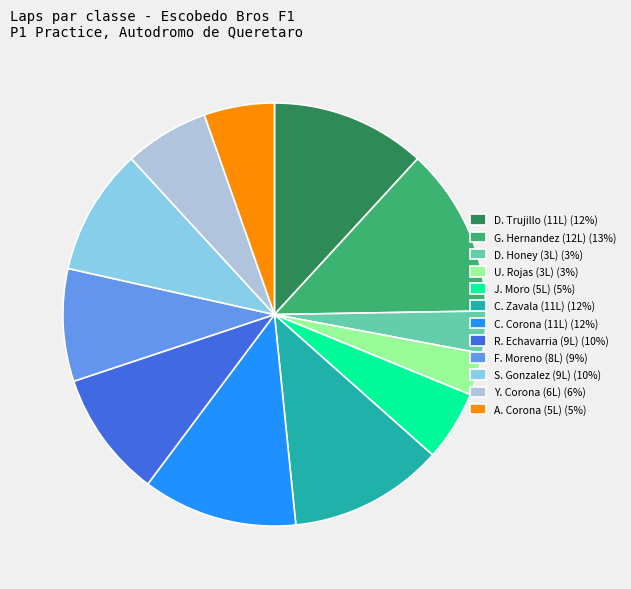

Which slice is the largest?

G. Hernandez (12L) (13%)